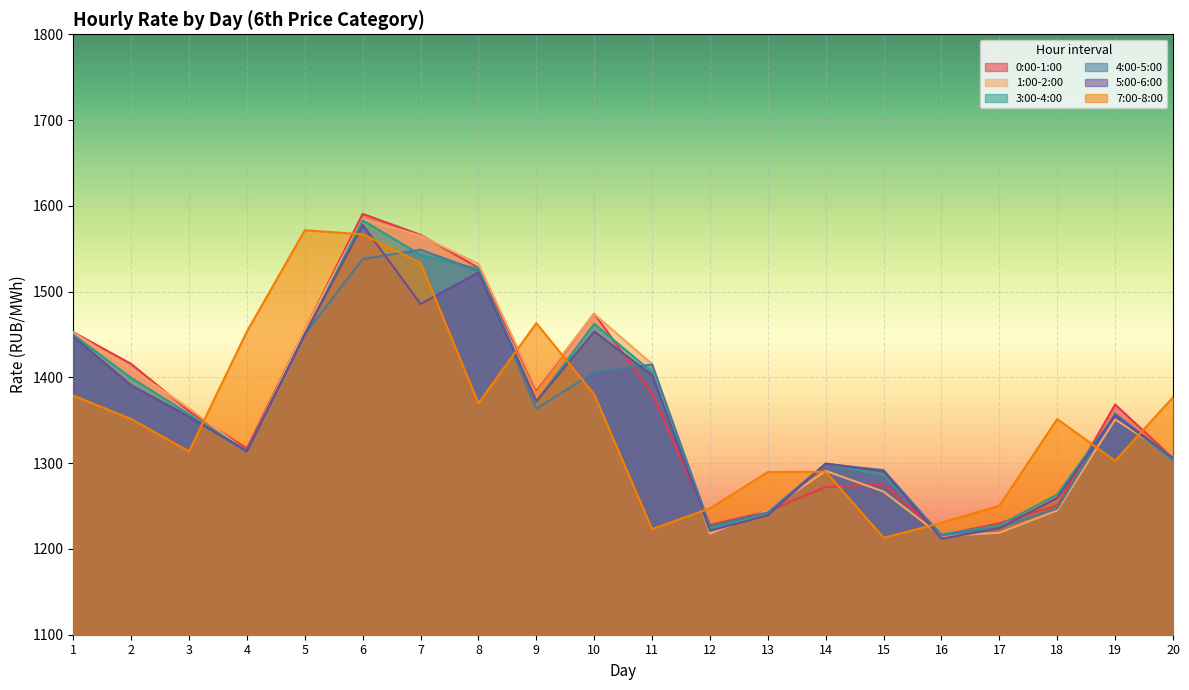

What is the total value across all series at 16?

7306.1